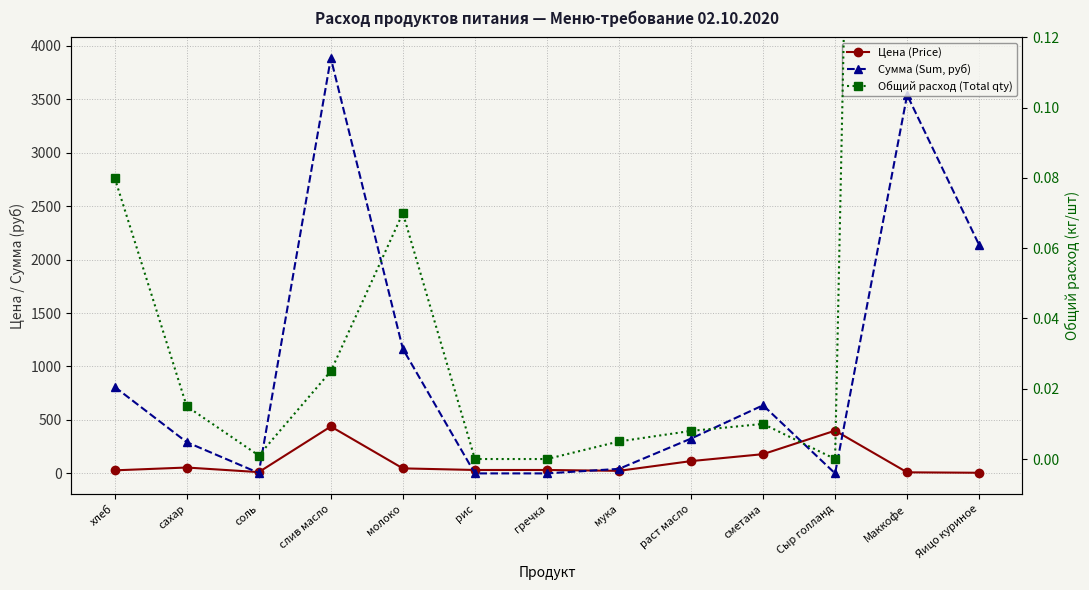

Reading left to right, extract all data points from this chart.

Цена (Price): хлеб=28.6	сахар=55.0	соль=12.0	слив масло=438.9	молоко=47.0	рис=32.0	гречка=32.0	мука=24.0	раст масло=115.0	сметана=180.0	Сыр голланд=400.0	Маккофе=10.0	Яицо куриное=6.0
Сумма (Sum, руб): хлеб=809.1	сахар=292.1	соль=4.2	слив масло=3884.2	молоко=1164.7	рис=0.0	гречка=0.0	мука=42.5	раст масло=325.7	сметана=637.2	Сыр голланд=0.0	Маккофе=3540.0	Яицо куриное=2136.0
Общий расход (Total qty): хлеб=0.1	сахар=0.0	соль=0.0	слив масло=0.0	молоко=0.1	рис=0.0	гречка=0.0	мука=0.0	раст масло=0.0	сметана=0.0	Сыр голланд=0.0	Маккофе=1.0	Яицо куриное=1.0